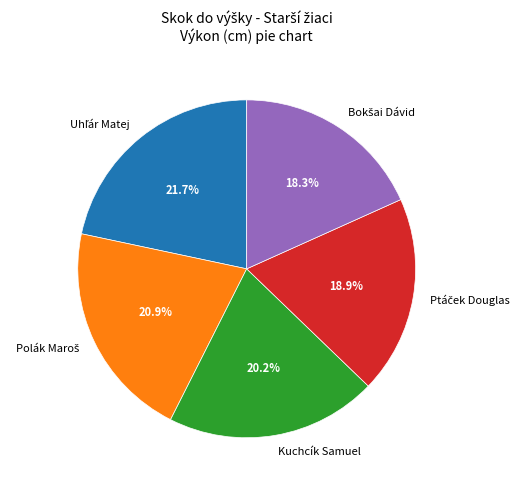

Is there any slice that represents more than half of the pie?

No